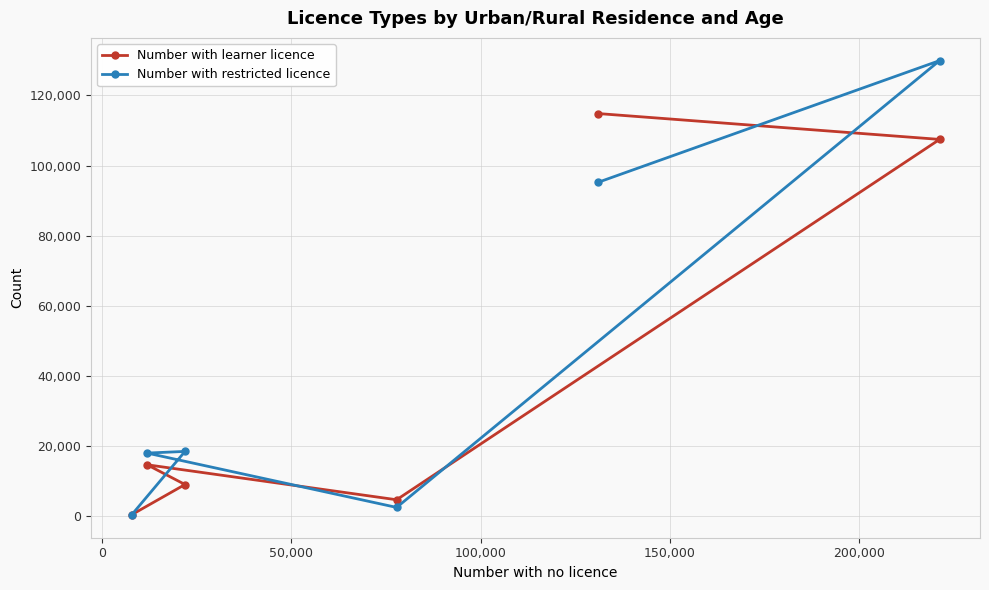

At how many categories does at least one series exceed 107155?

2